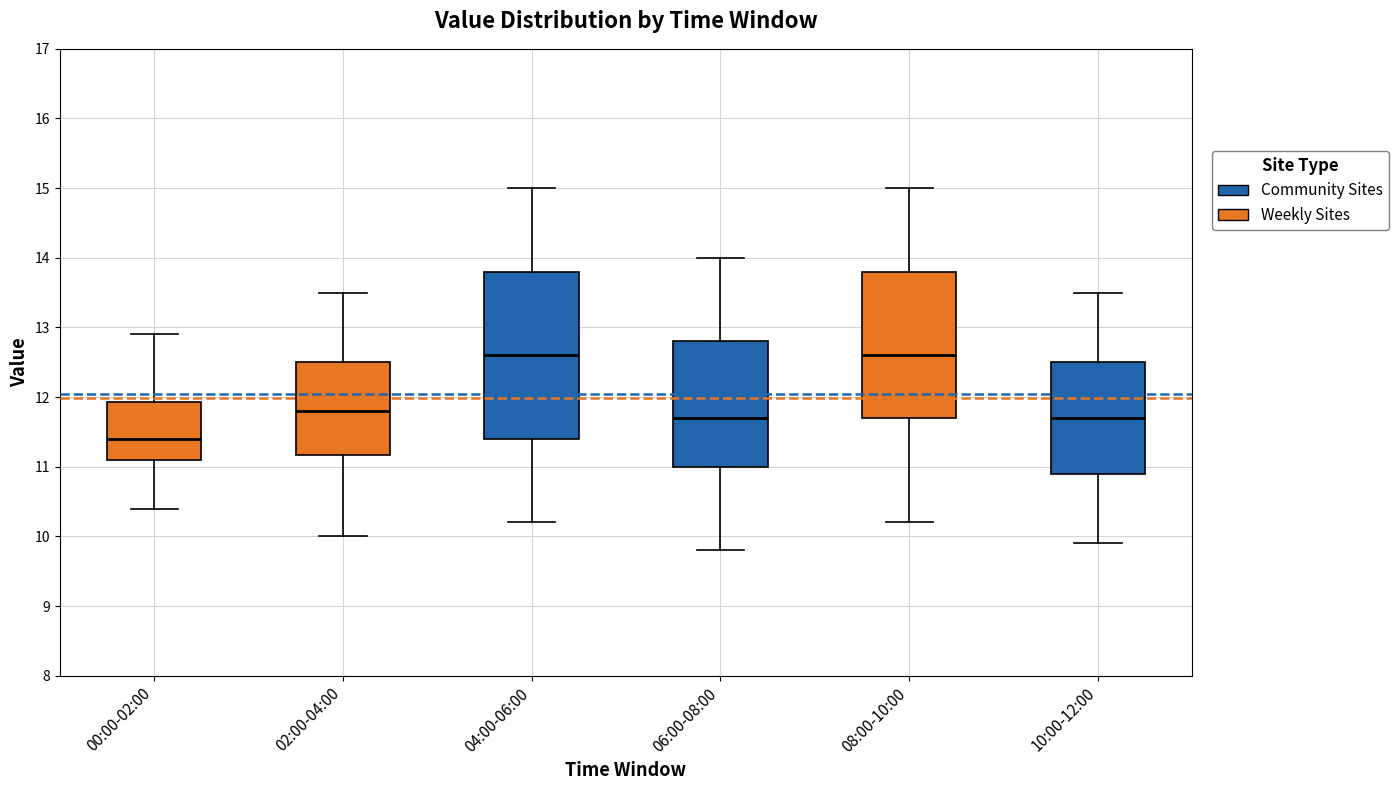

Reading left to right, transcribe this box plot: for each box, give where its median line is, the range the box spans, and where its two whiskers end, as read against the y-axis. The values are not printed on the chart, so give them approximately, as read against the axis.

00:00-02:00: median 11.4, box 11.1 to 11.9, whiskers 10.4 to 12.9
02:00-04:00: median 11.8, box 11.2 to 12.5, whiskers 10.0 to 13.5
04:00-06:00: median 12.6, box 11.4 to 13.8, whiskers 10.2 to 15.0
06:00-08:00: median 11.7, box 11.0 to 12.8, whiskers 9.8 to 14.0
08:00-10:00: median 12.6, box 11.7 to 13.8, whiskers 10.2 to 15.0
10:00-12:00: median 11.7, box 10.9 to 12.5, whiskers 9.9 to 13.5